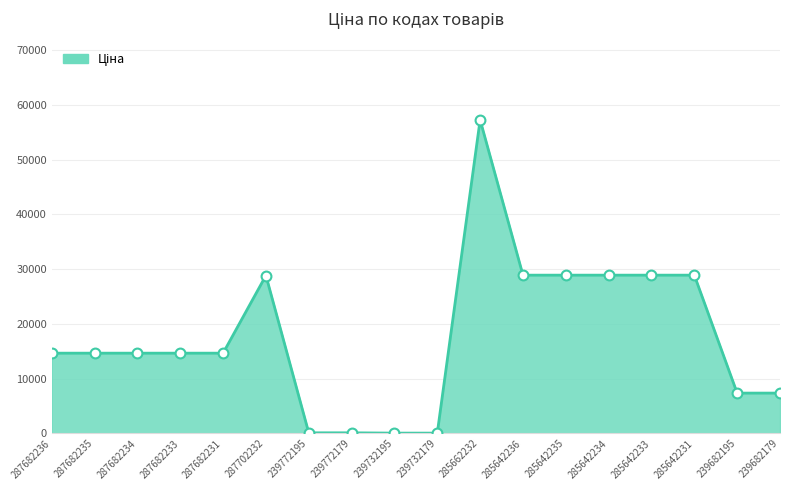

What is the ratio of the value at 285642236 to the value at 239772195?

261.3